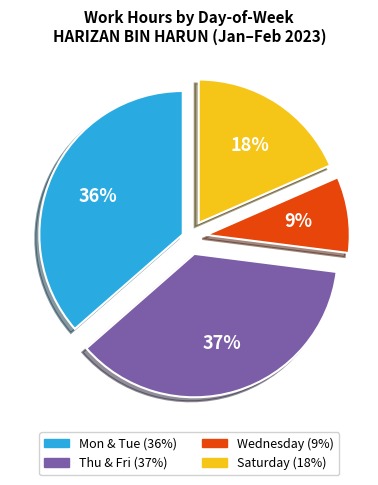

Is there a majority slice in this chart?

No